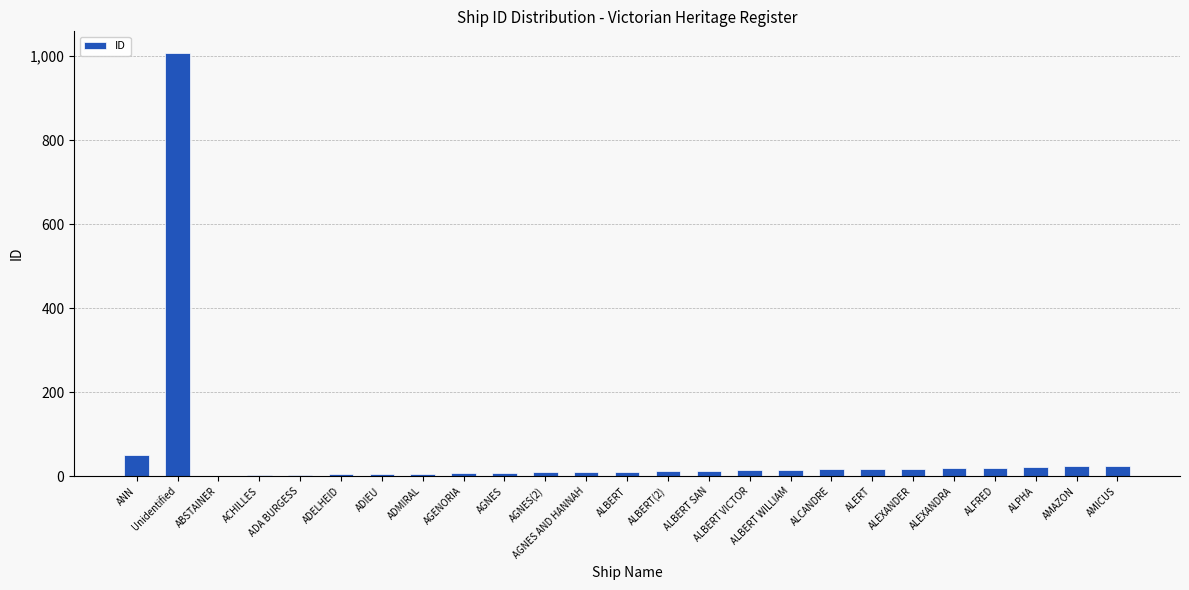

Are the bars horizontal?

No